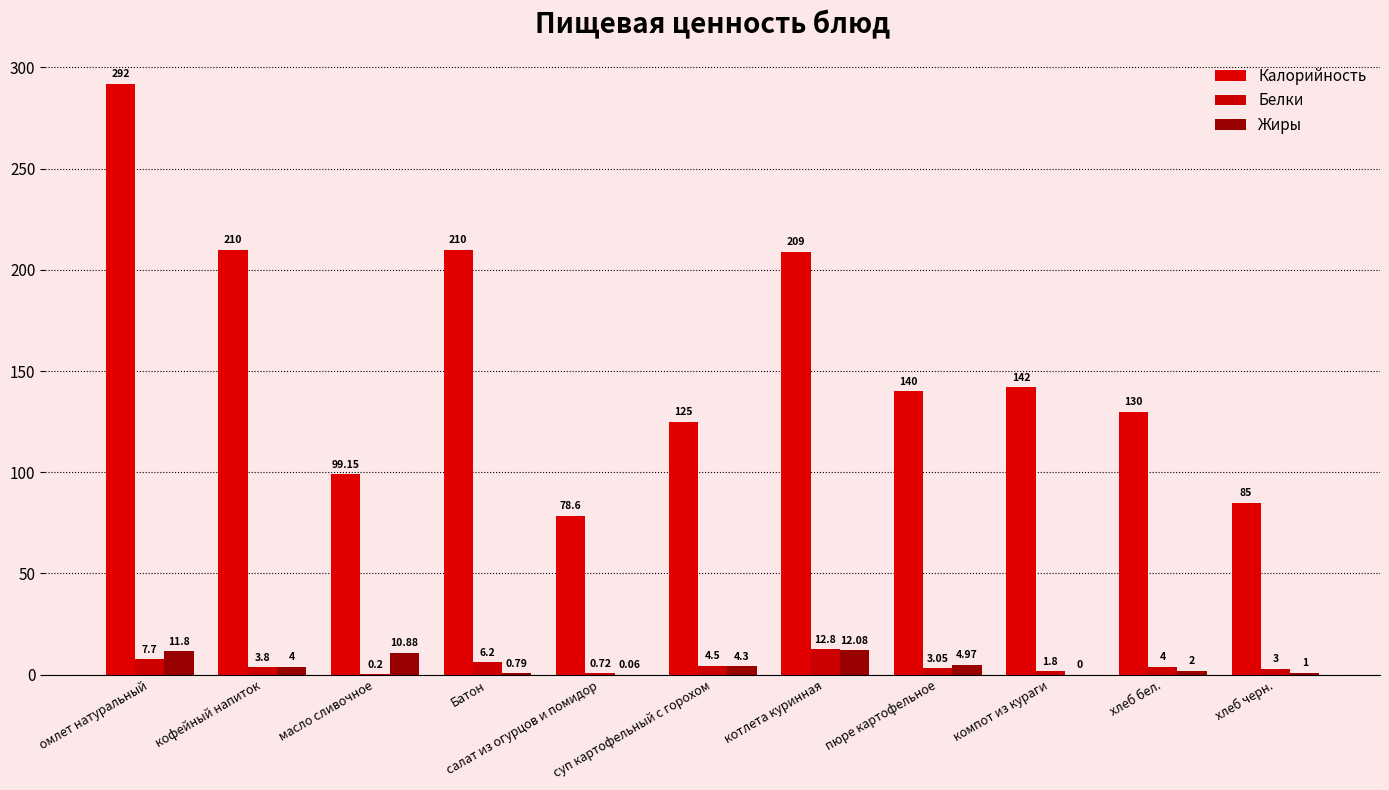

At which category does the chart reach its peak across all series?

омлет натуральный